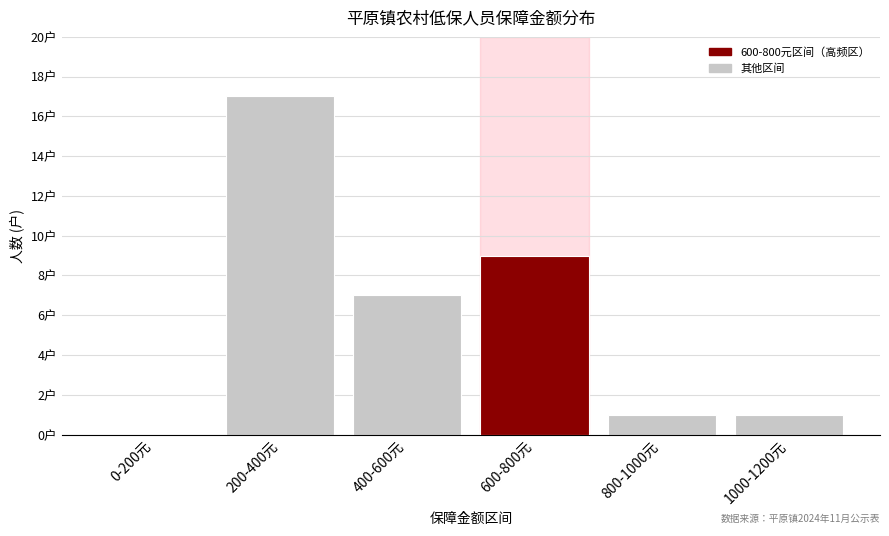

Between 800-1000元 and 400-600元, which is larger?

400-600元